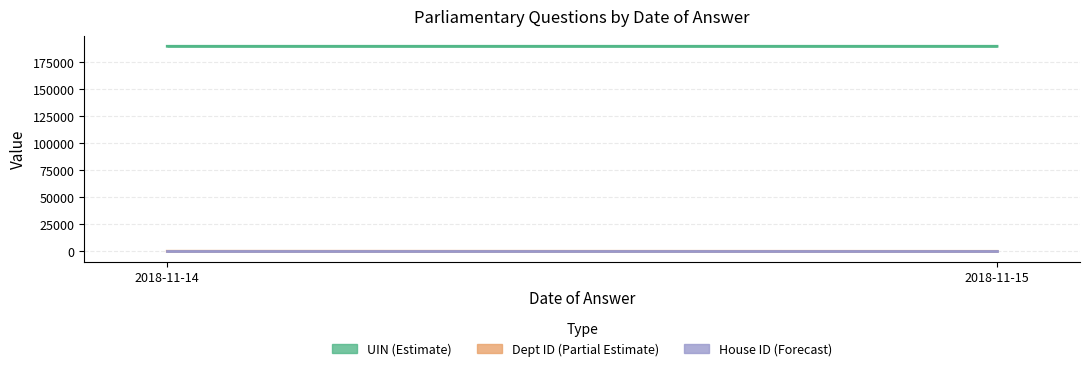

Is it true that House ID (Forecast) equals 1.0 at 2018-11-15?

True